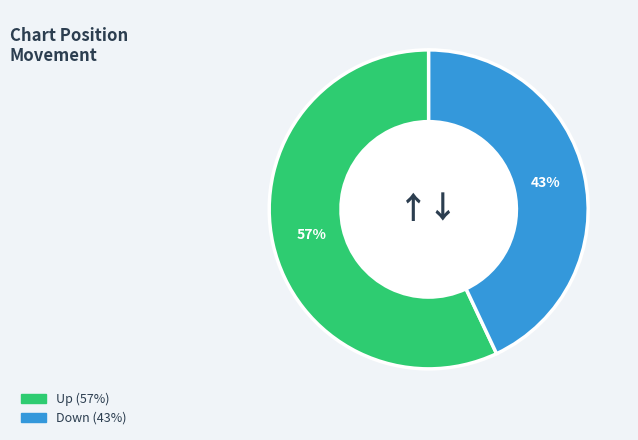

How many slices are in this pie chart?

2